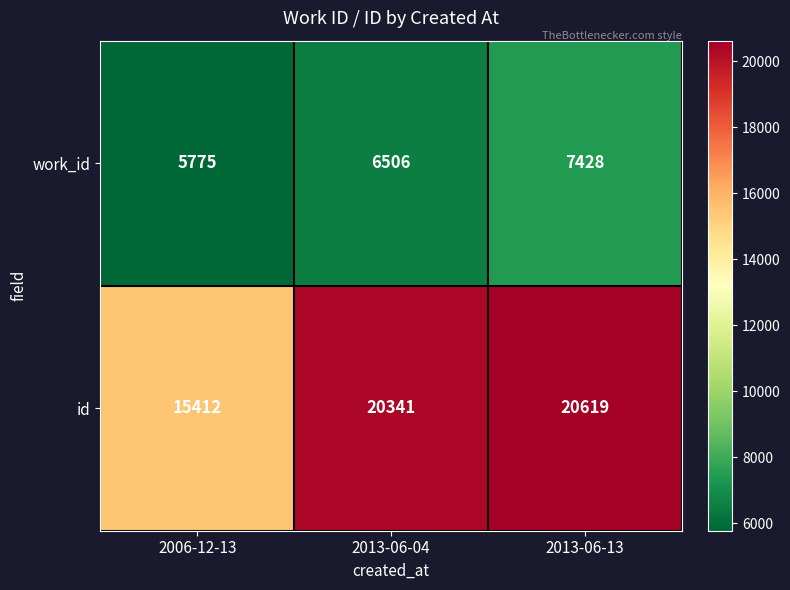

Rank the series at 2006-12-13 from lowest to highest value.

work_id, id